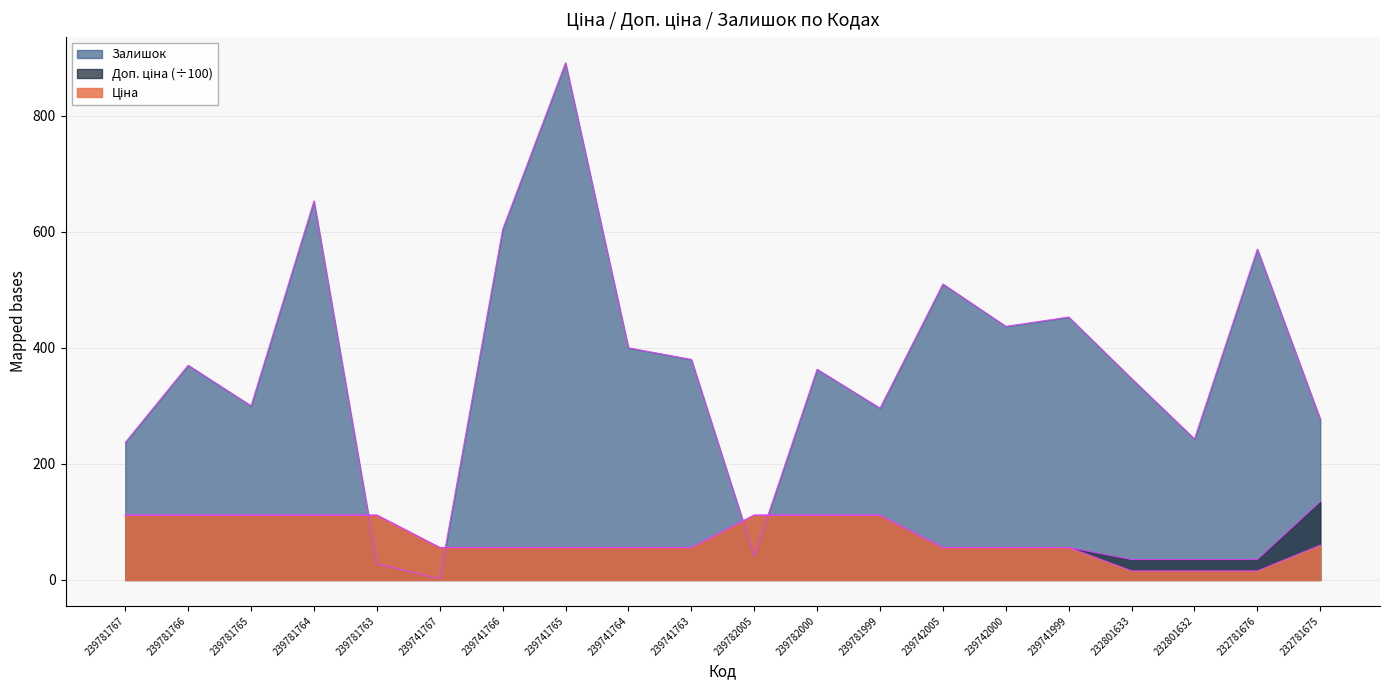

What are all the series names shown in the legend?

Ціна, Доп. ціна, Залишок